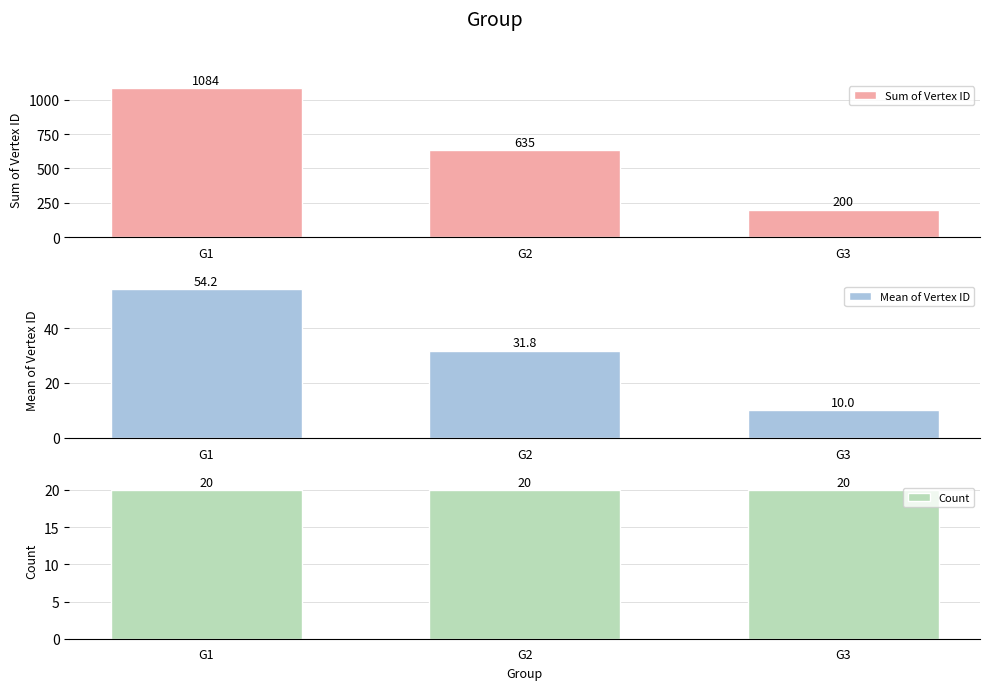

What is the value of the Sum of Vertex ID bar at the 2nd from the left?

635